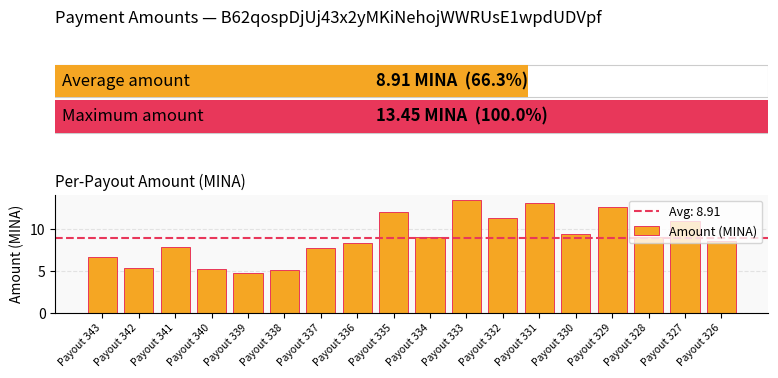

How many series are shown in this chart?

1